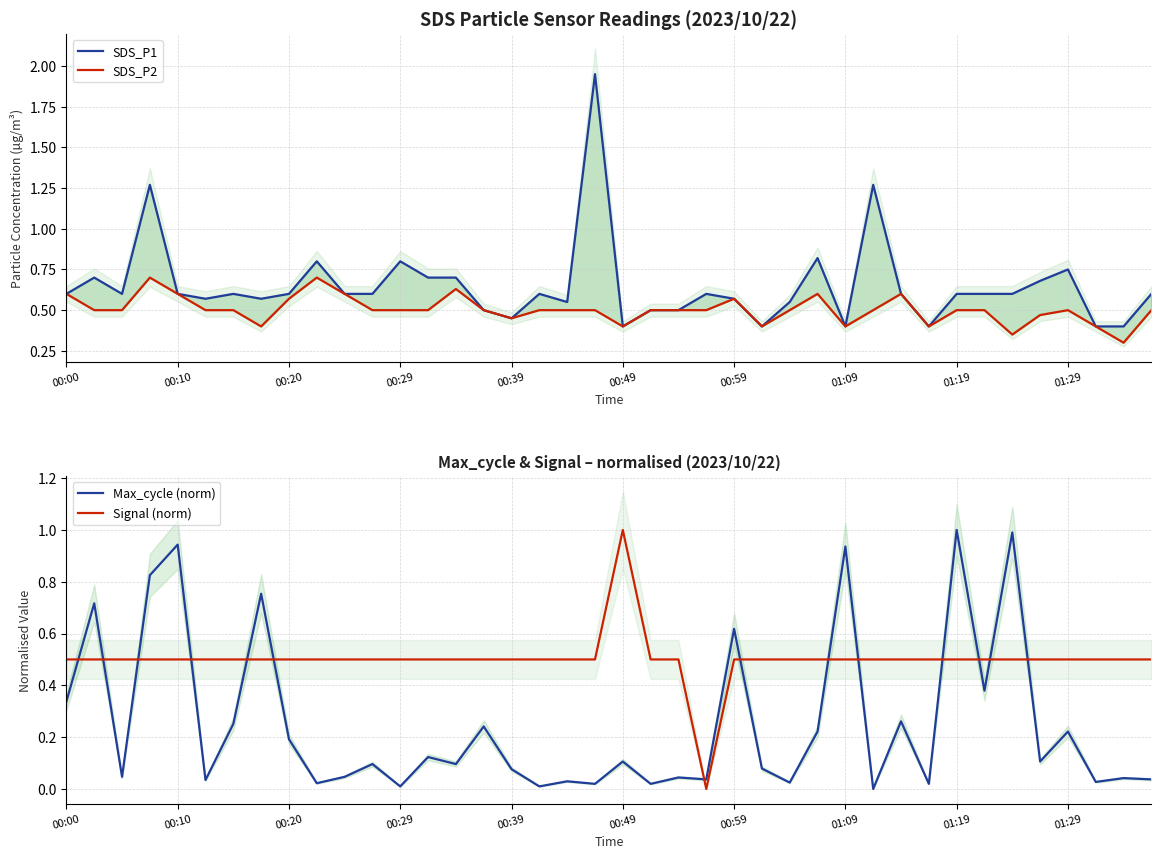

Is it true that SDS_P1 equals 0.9 at 34?

False